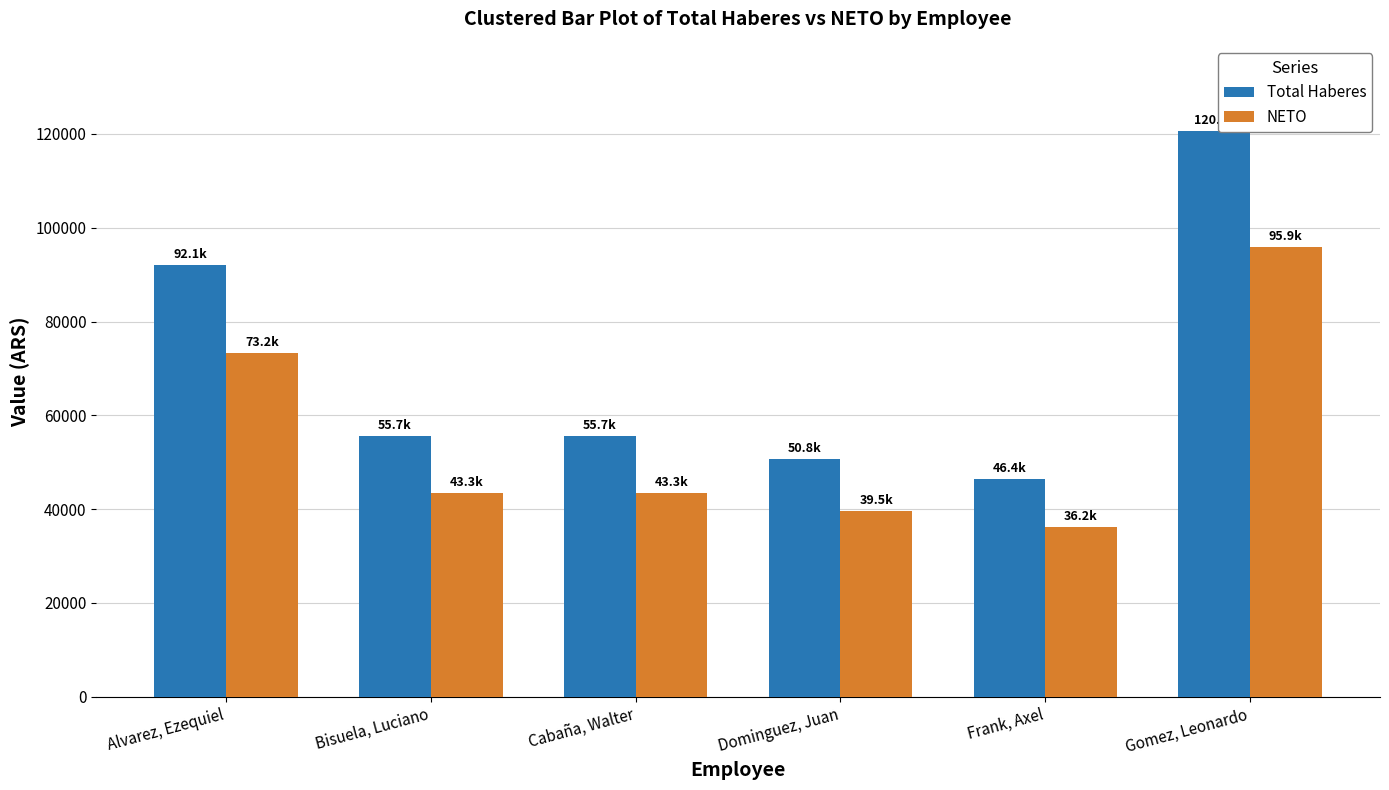

Which series has the largest total across all categories?

Total Haberes